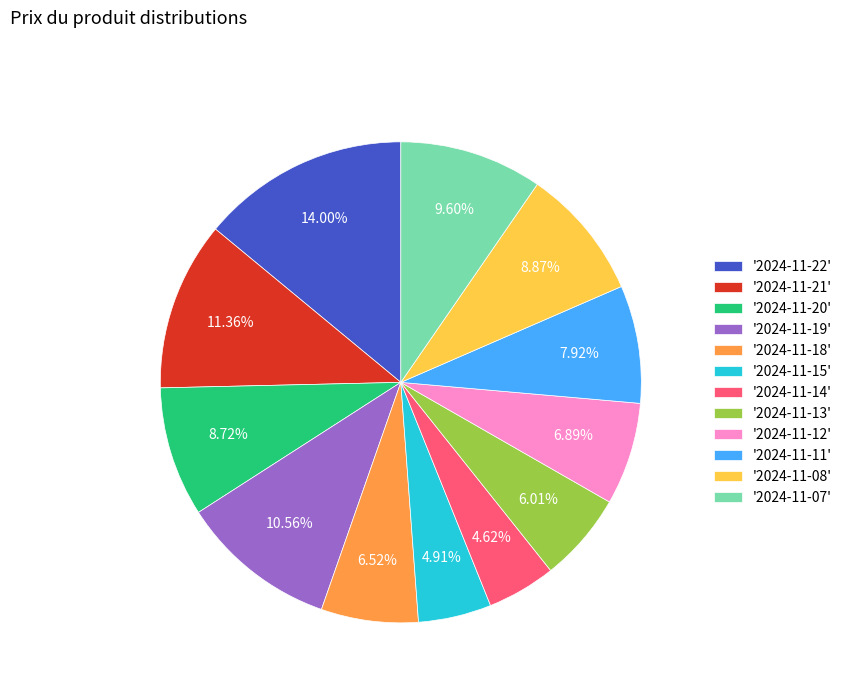

How many segments does this pie chart have?

12